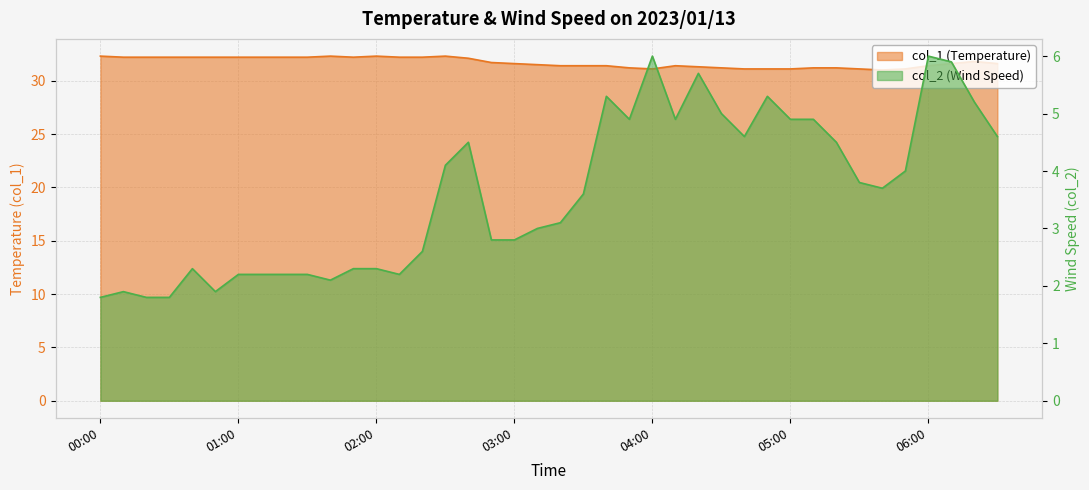

Is the value of col_1 at 2023/01/13 05:40:00 greater than the value of col_2 at 2023/01/13 01:00:00?

Yes